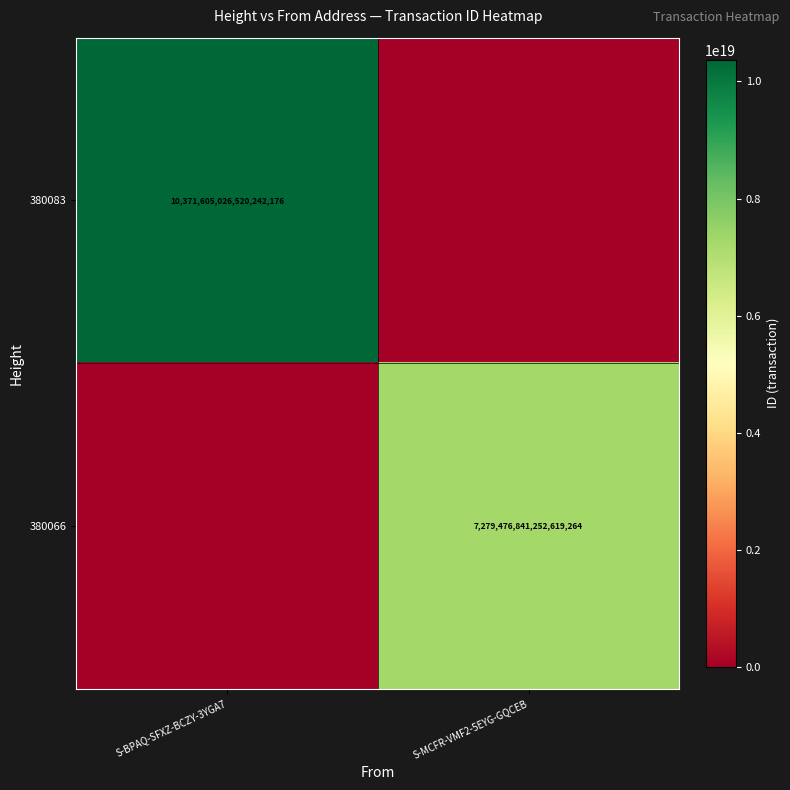

Is the value of 380066 at S-MCFR-VMF2-5EYG-GQCEB greater than the value of 380083 at S-BPAQ-SFXZ-BCZY-3YGA7?

No